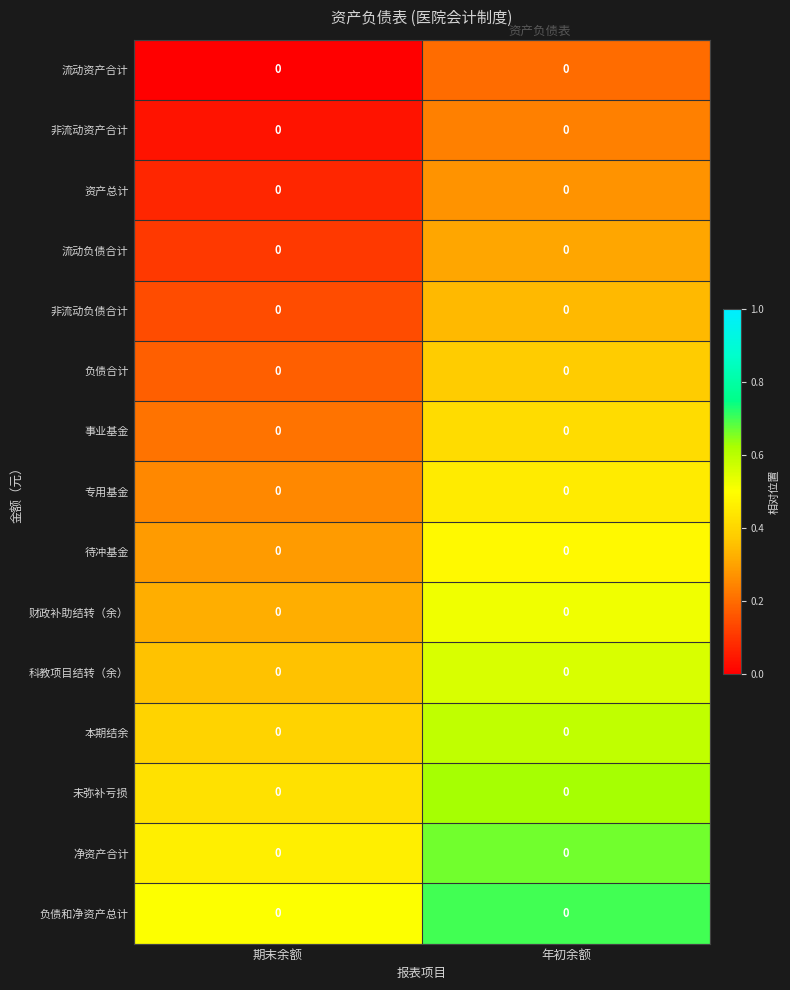

The 待冲基金 series shows 0.3 at 期末余额. True or false?

True